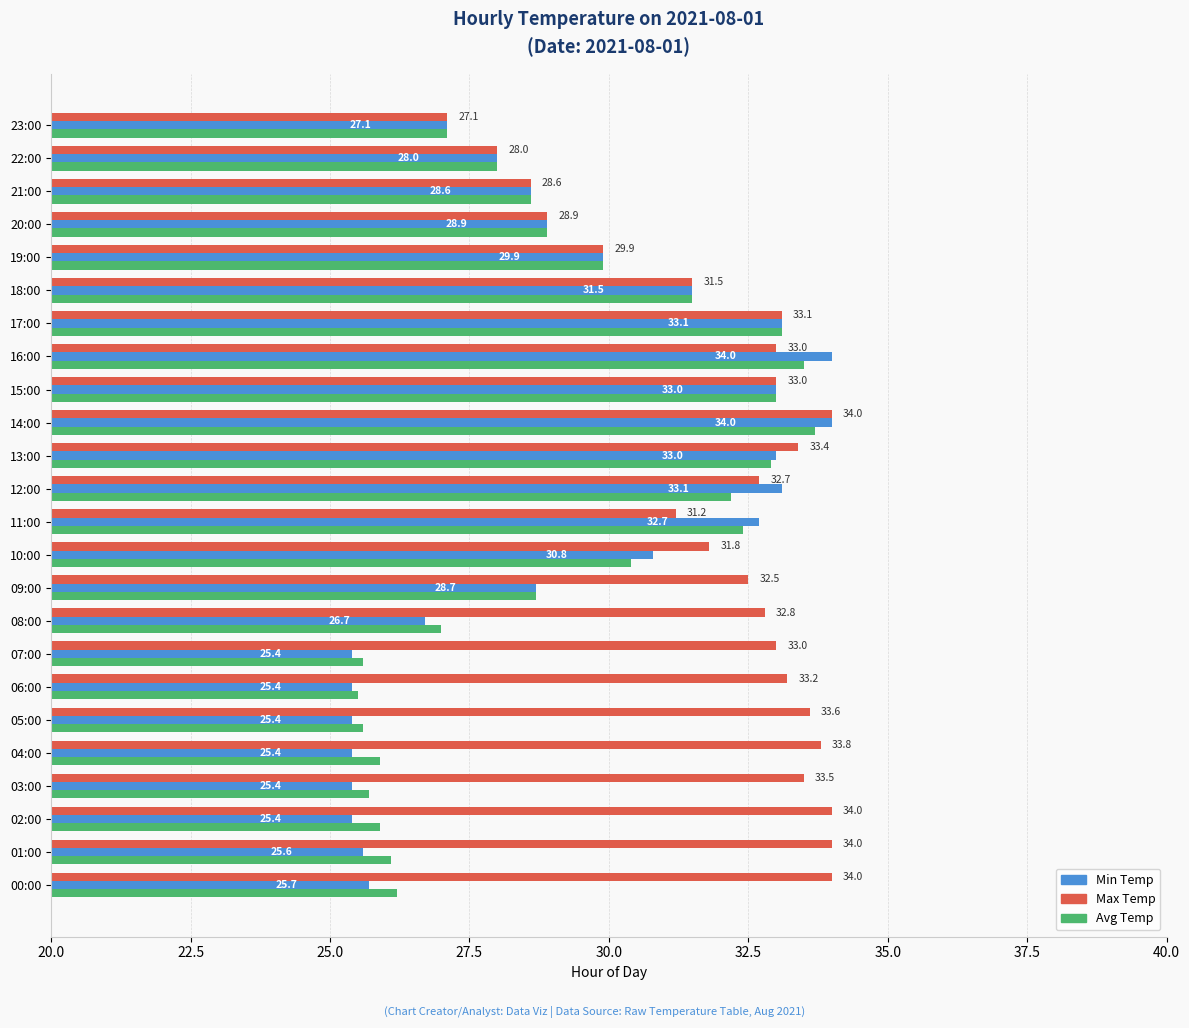

At 13:00, list the series in order from largest to smallest.

Max Temp, Min Temp, Avg Temp